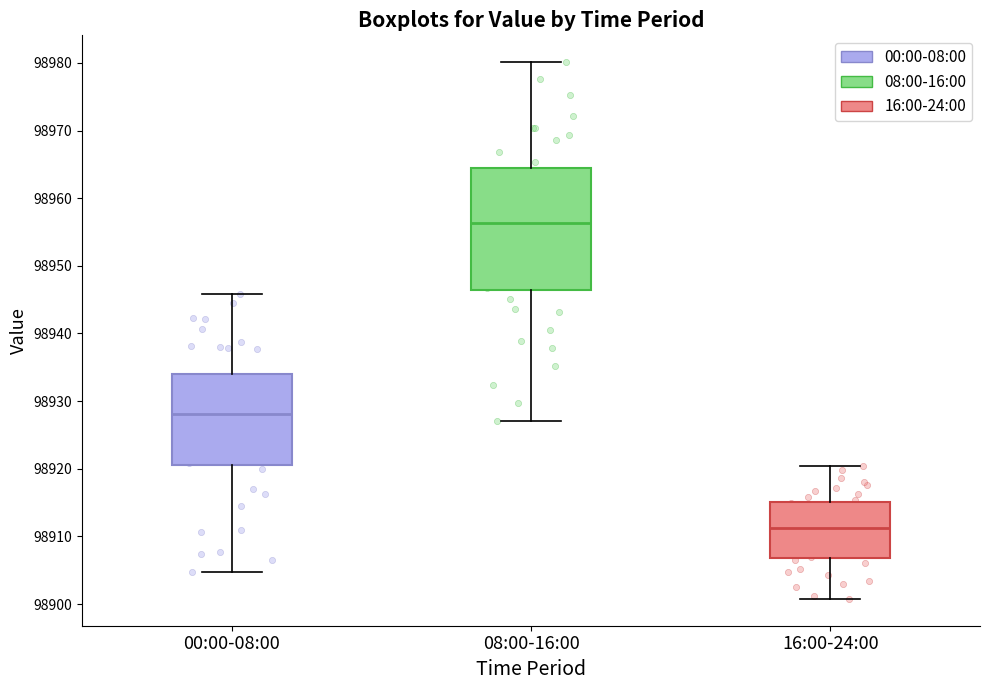

Reading left to right, transcribe this box plot: for each box, give where its median line is, the range the box spans, and where its two whiskers end, as read against the y-axis. The values are not printed on the chart, so give them approximately, as read against the axis.

00:00-08:00: median 98928, box 98921 to 98934, whiskers 98905 to 98946
08:00-16:00: median 98956, box 98946 to 98964, whiskers 98927 to 98980
16:00-24:00: median 98911, box 98907 to 98915, whiskers 98901 to 98920